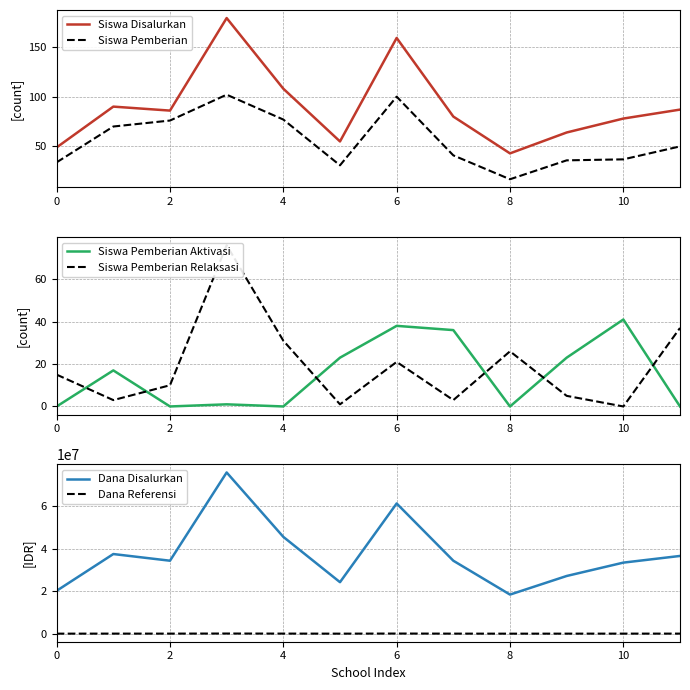

What is the average value of the Siswa Pemberian Aktivasi series?

15